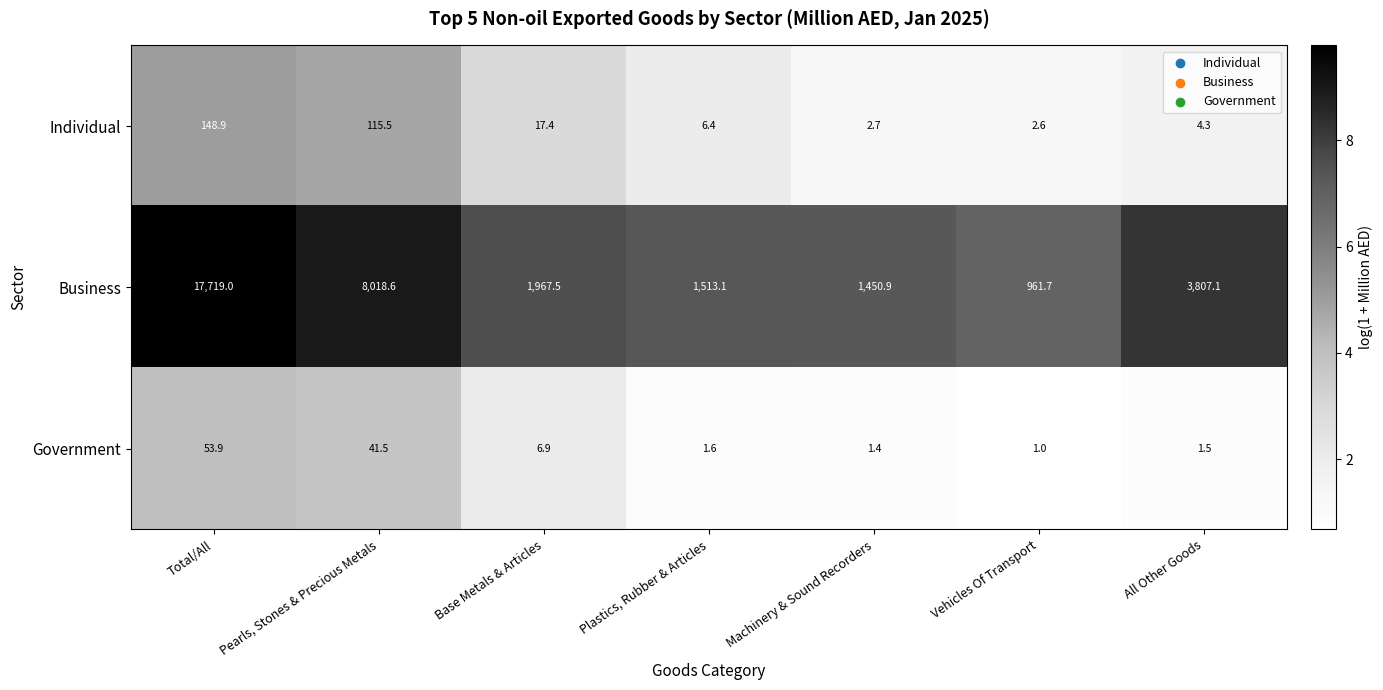

What is the total value across all series at Base Metals & Articles?

1991.8